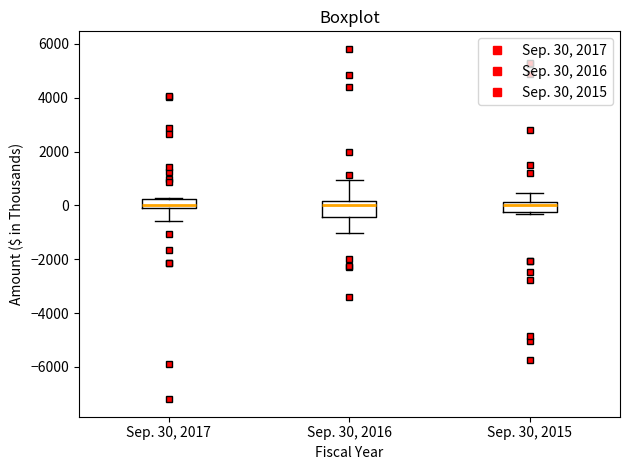

Where is the upper edge of the box for Sep. 30, 2015 on the y-axis? The values are not printed on the chart, so give them approximately, as read against the axis.

200